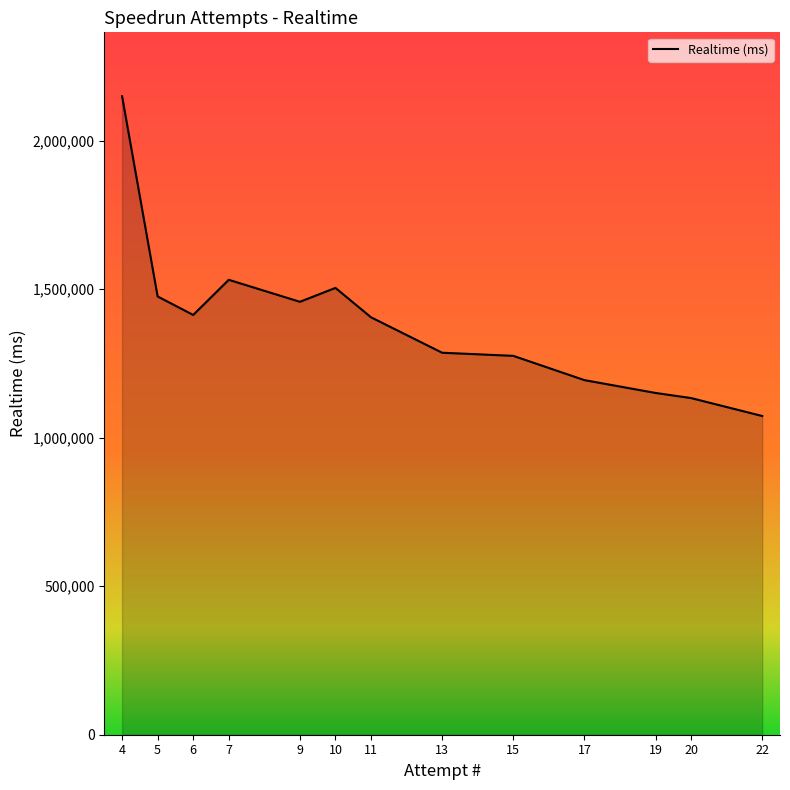

The value at 22 is 1072920. True or false?

True